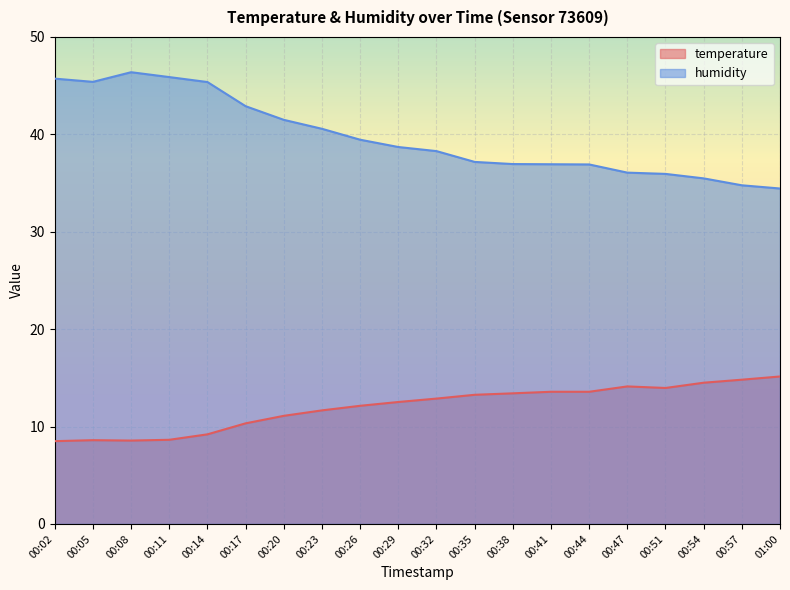

What is the spread (max minus min) of values at 00:57?

20.0